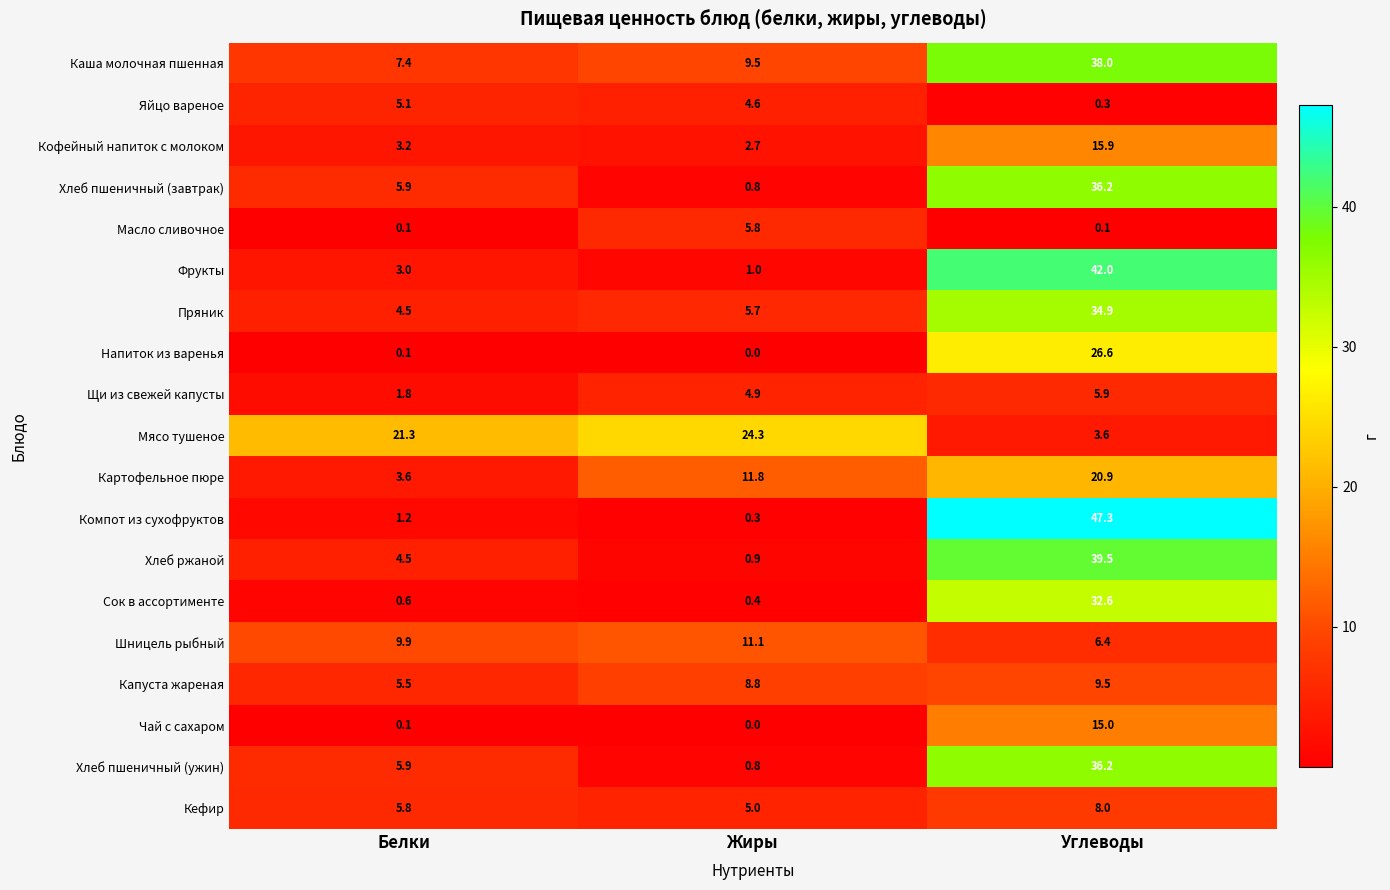

What is the lowest value of the Пряник series?

4.5